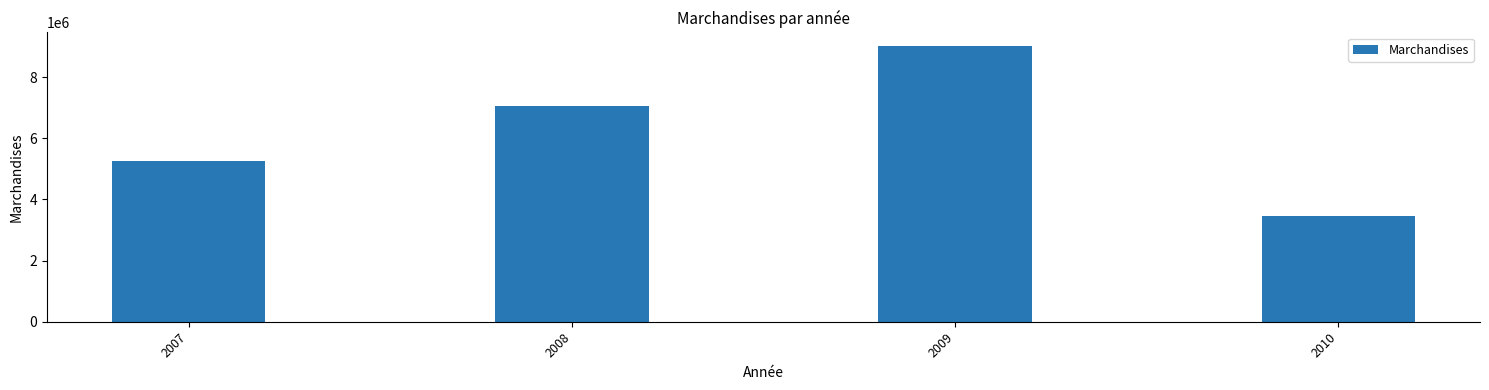

List the labels in order of value, smallest first.

2010, 2007, 2008, 2009